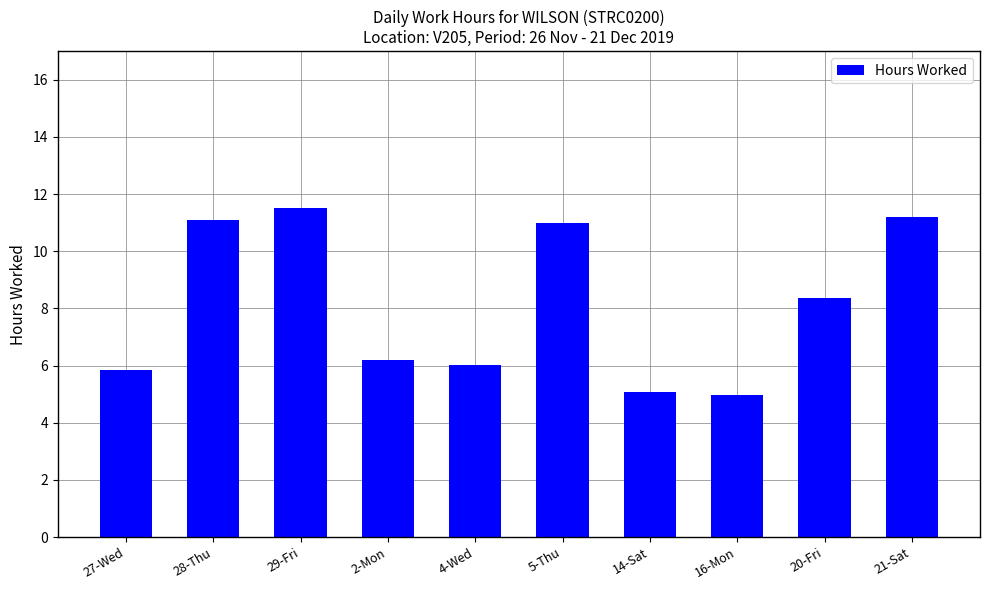

Are the bars horizontal?

No